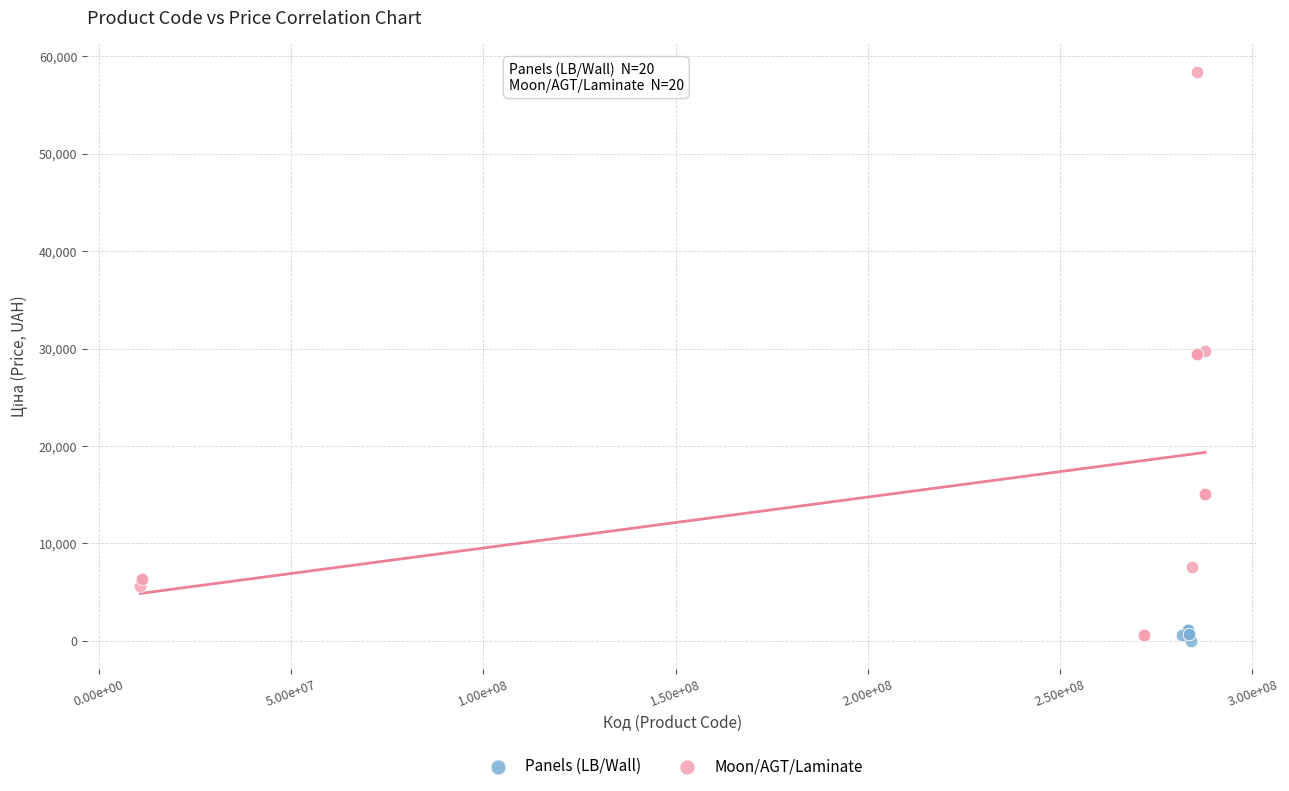

Which series contains the highest Y value?

Moon/AGT/Laminate